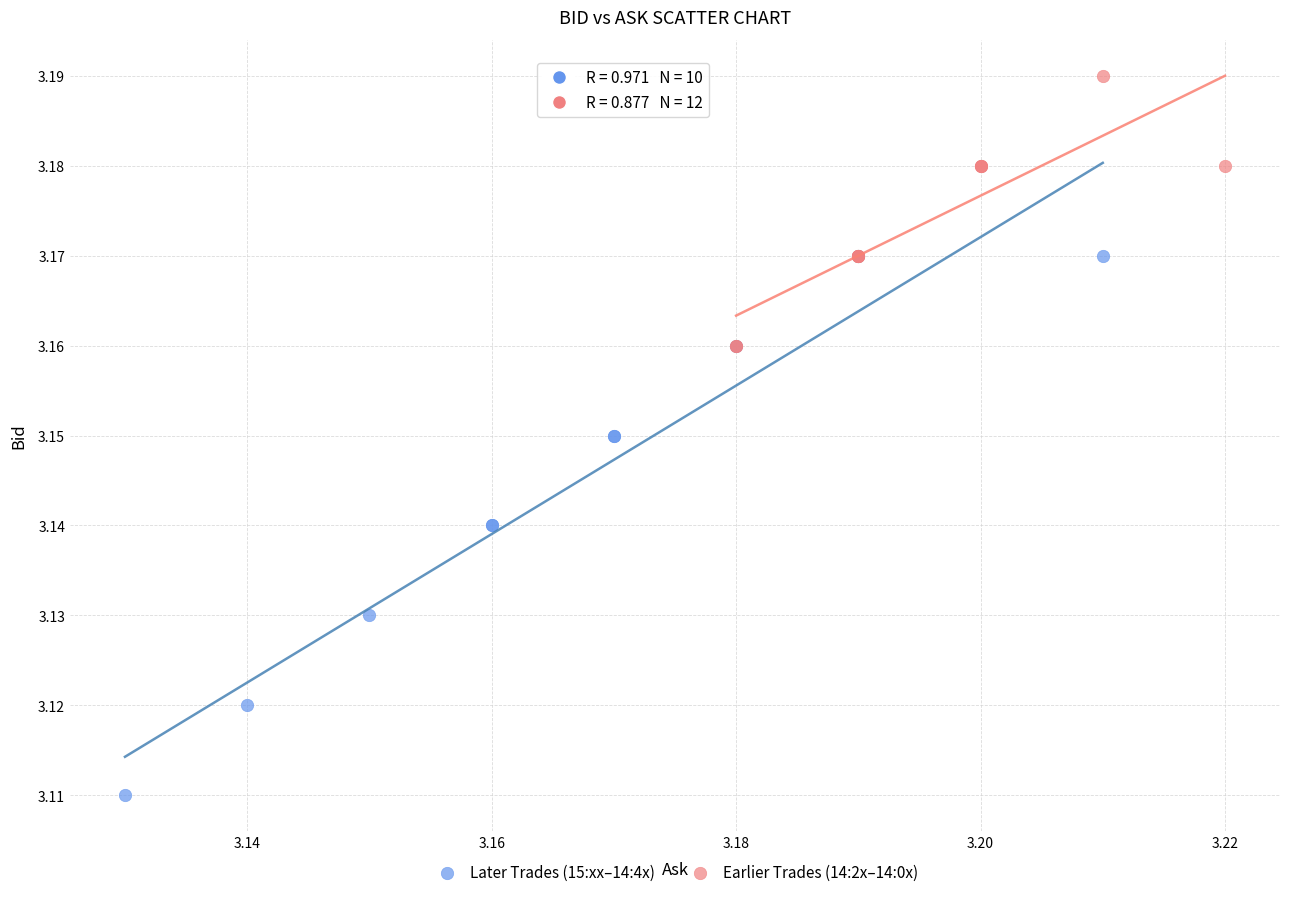

Which series has the largest Y range (max minus min)?

Later Trades (15:xx–14:4x)